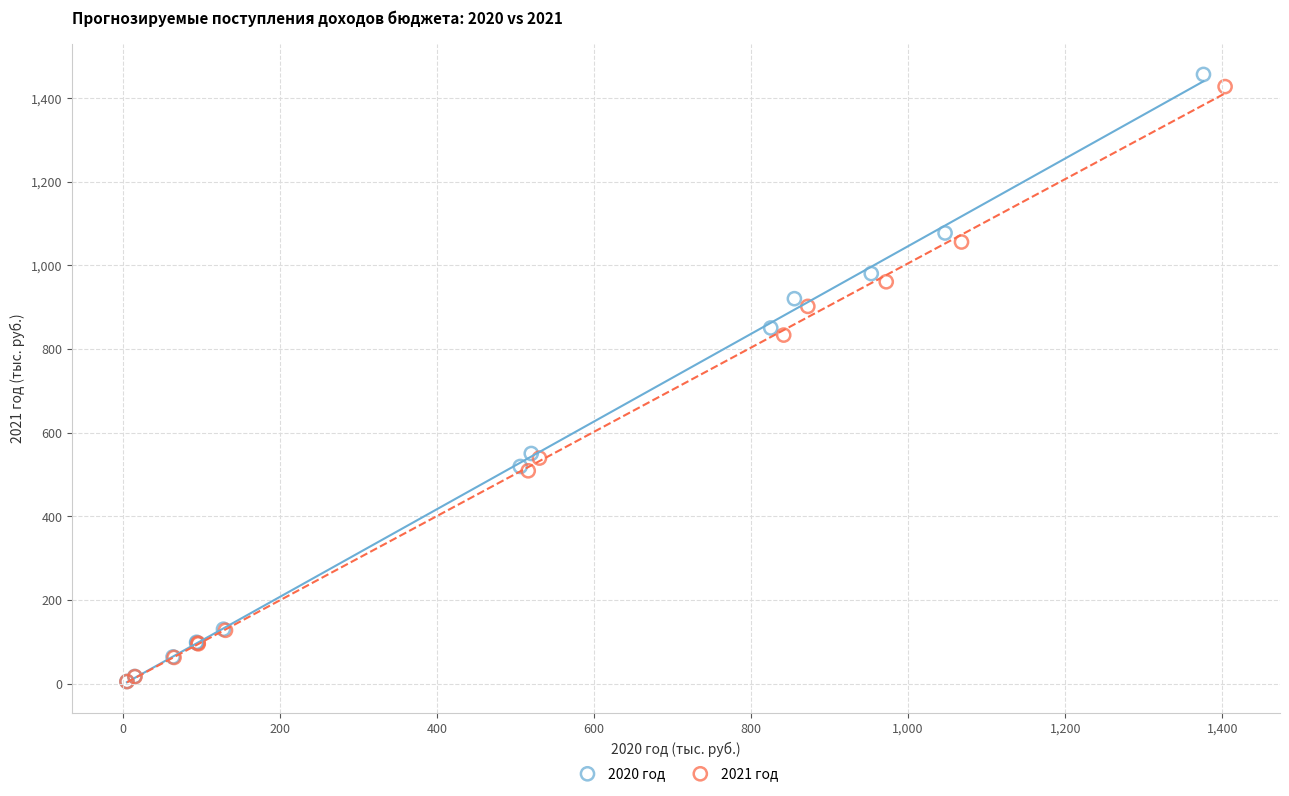

Which series has the widest spread of Y values?

2020 год